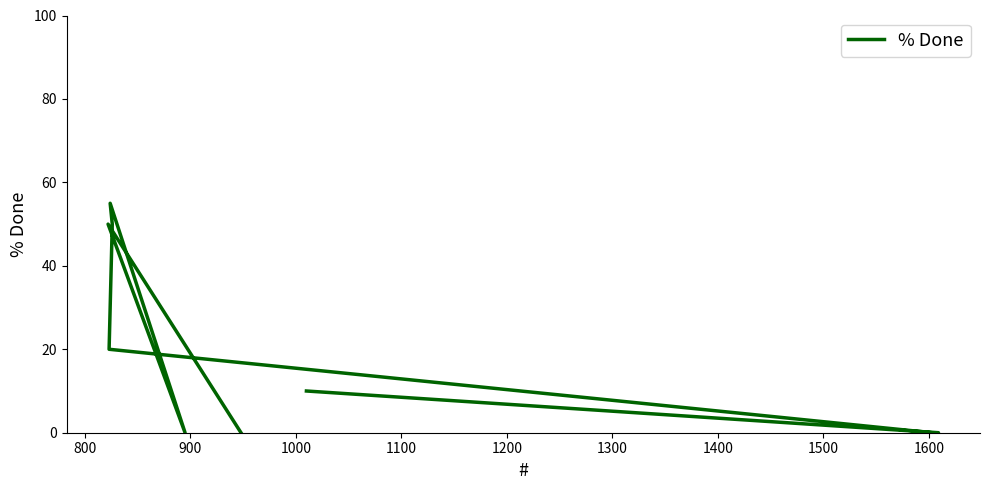

How many data points does each series have?

9